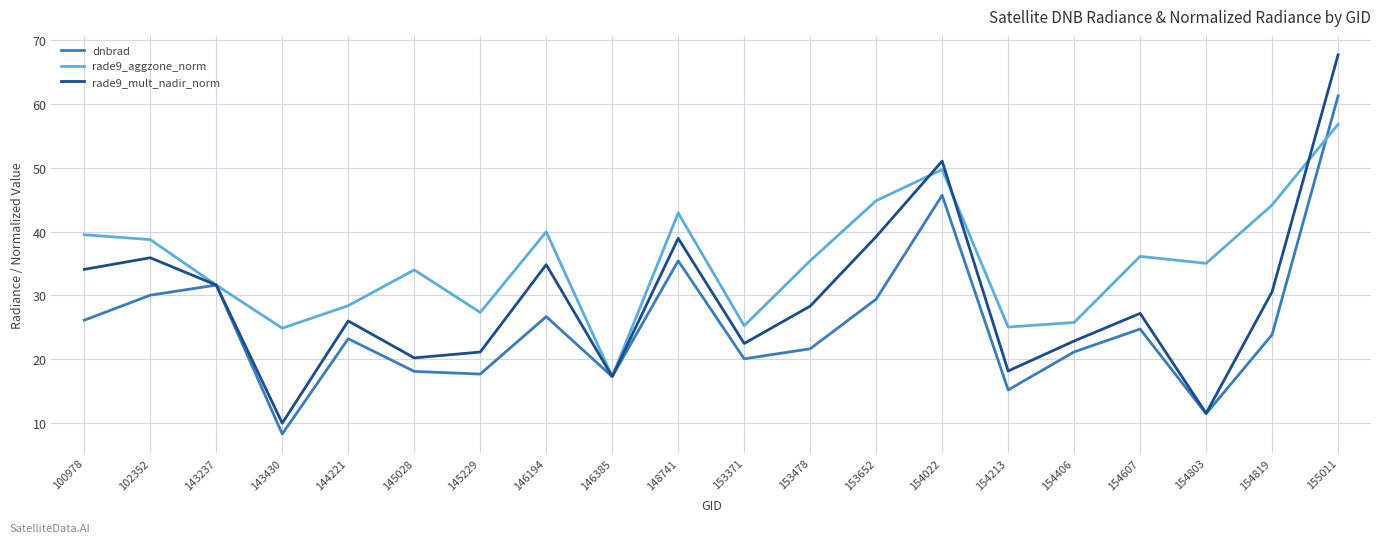

True or false: rade9_mult_nadir_norm and rade9_aggzone_norm intersect in this chart.

True